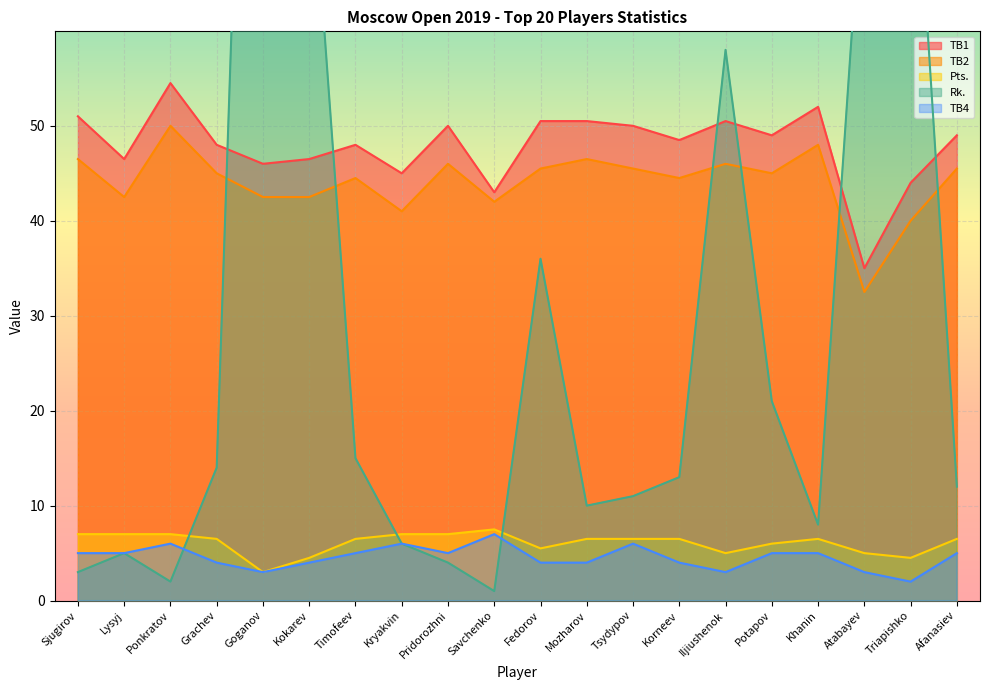

What is the smallest value displayed?

1.0